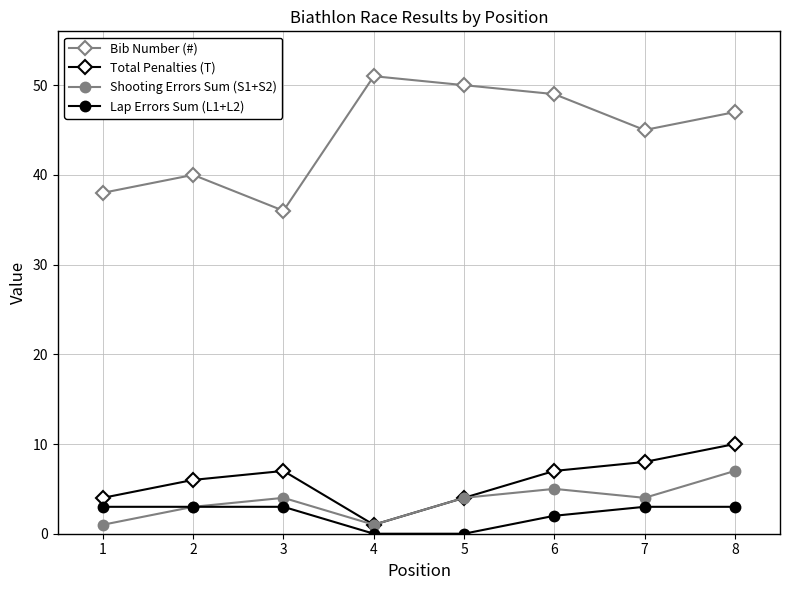

What is the spread (max minus min) of values at 4?

51